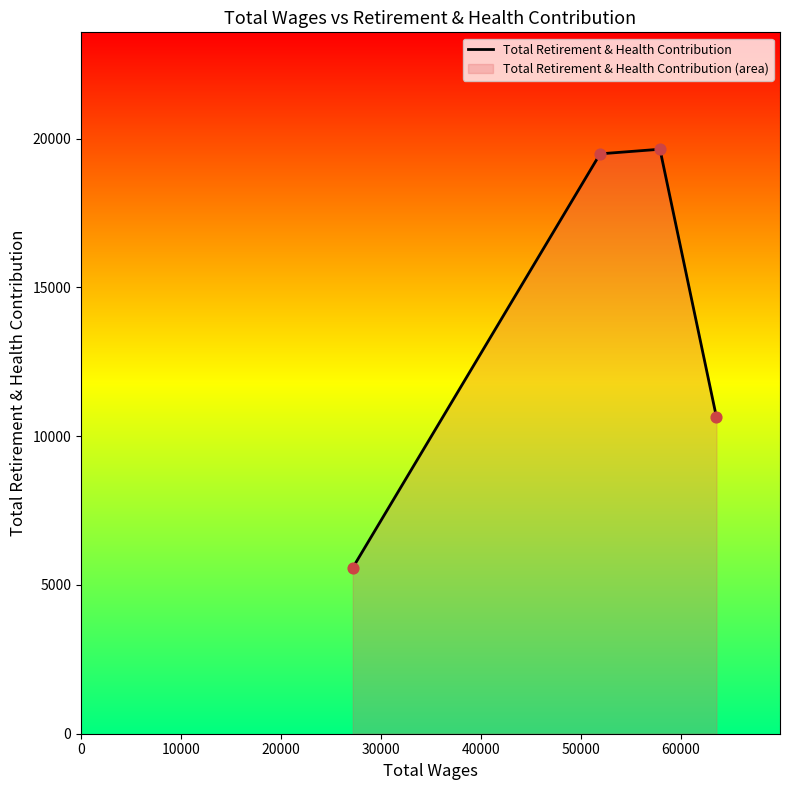

How many interior local peaks (higher than both neighbors) does the data have?

1